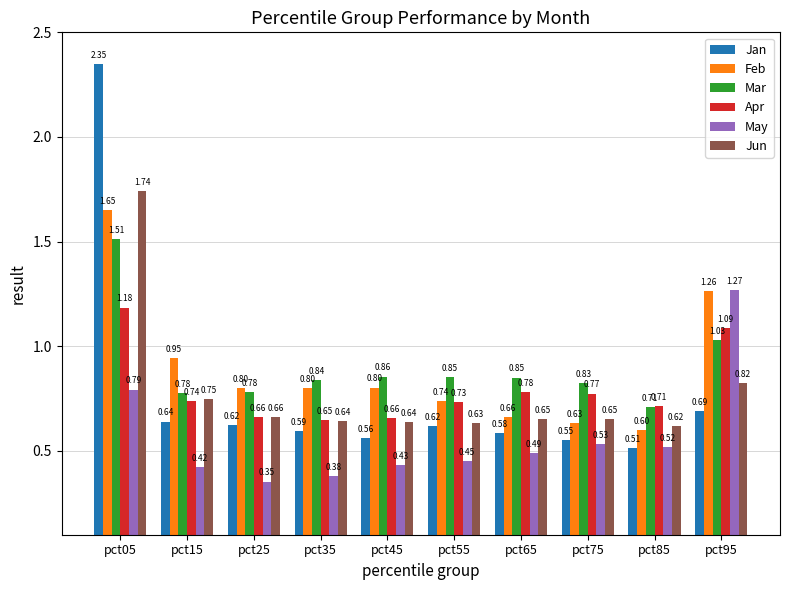

Rank the series at pct15 from lowest to highest value.

May, Jan, Apr, Jun, Mar, Feb